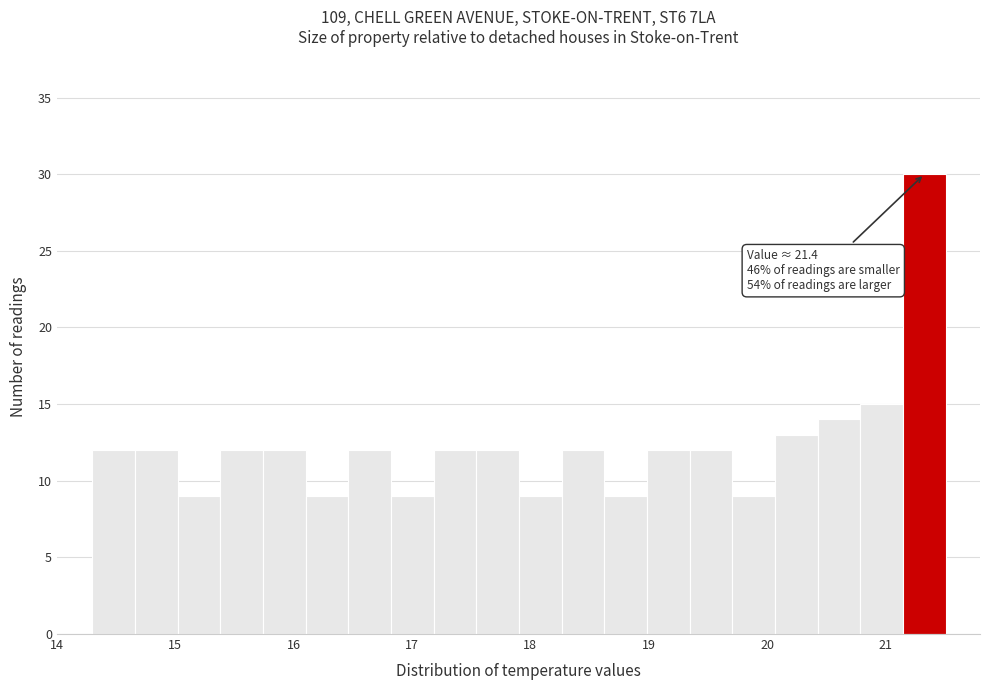

Read against the x-axis, roughly where is the centre of the tallest bar?

21.3